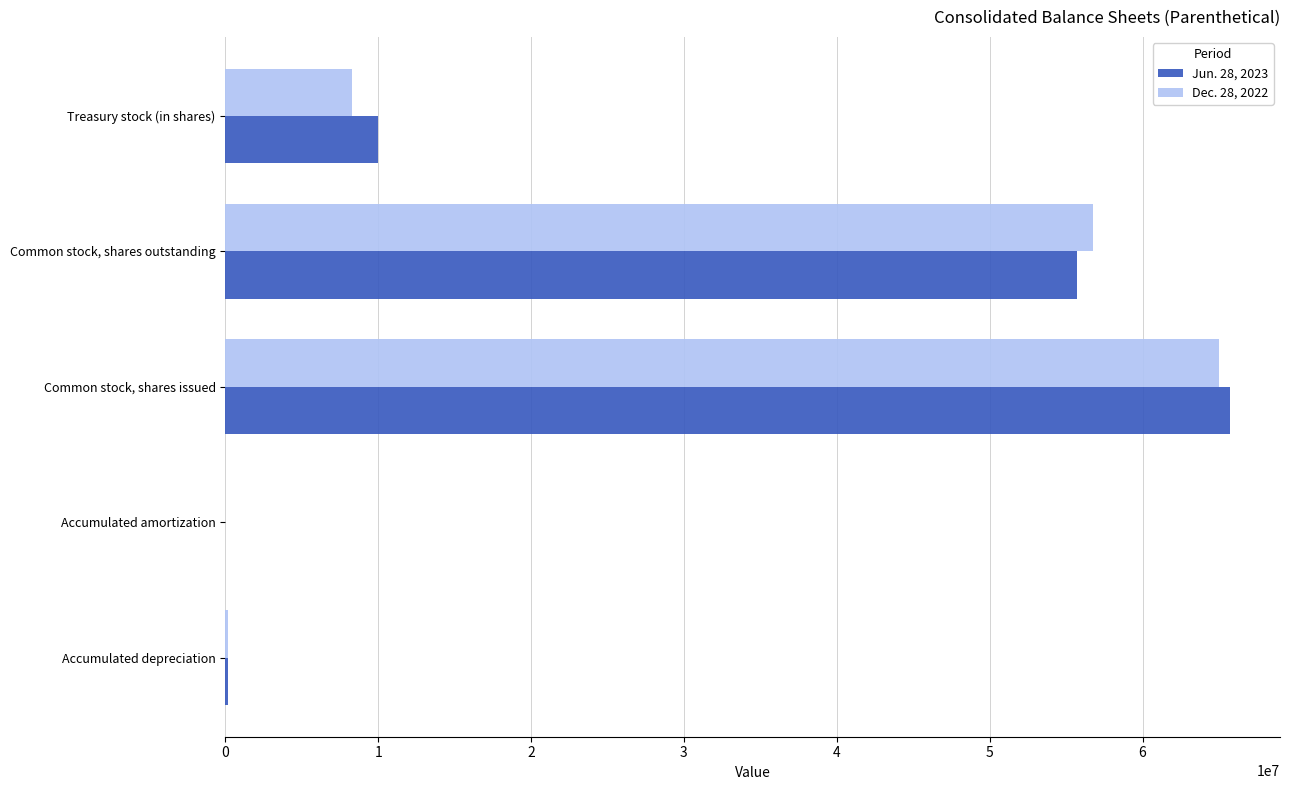

What is the total value across all series at Treasury stock (in shares)?

18270000